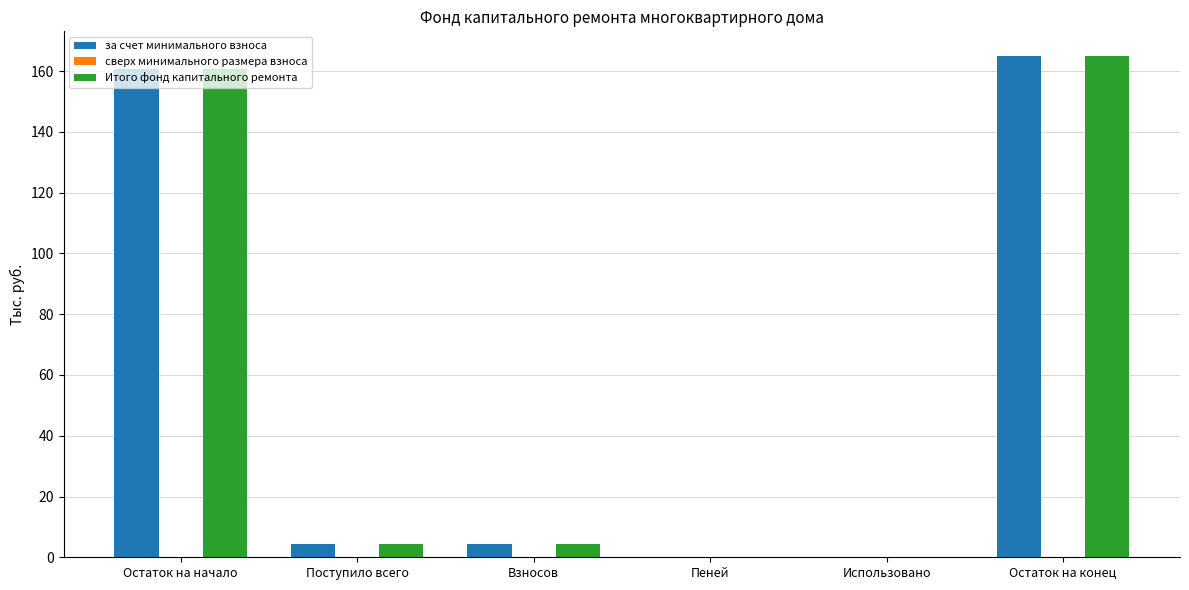

At which label does за счет минимального взноса reach its peak?

Остаток на конец